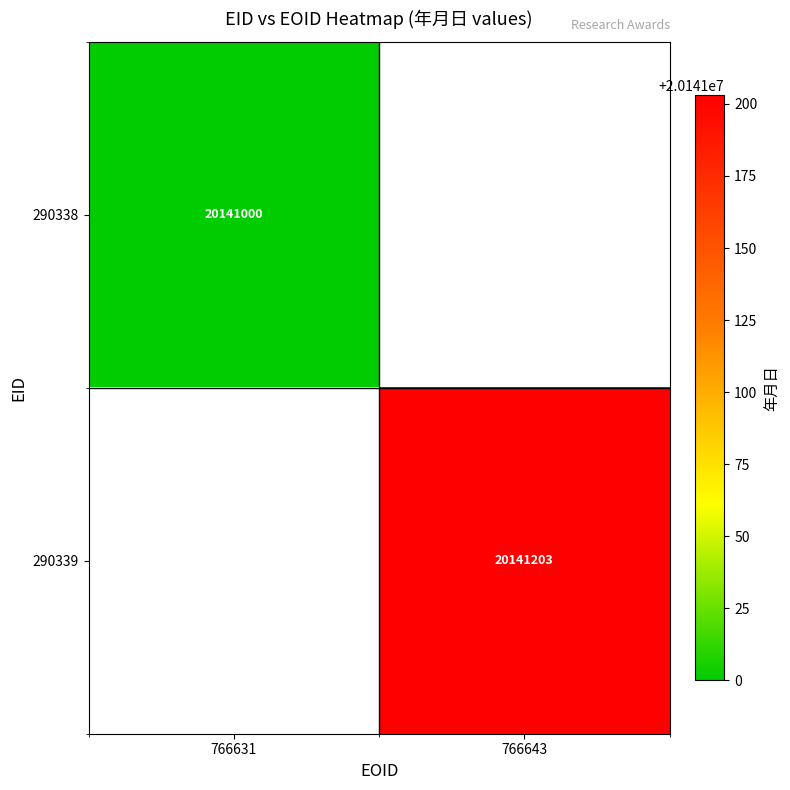

How many series are shown in this chart?

2